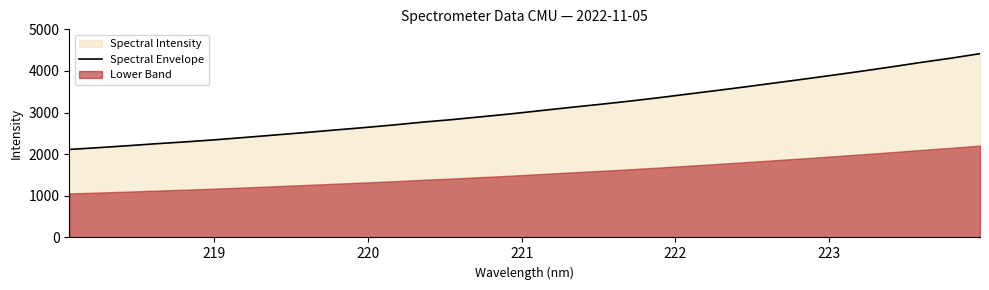

What is the difference between the maximum and minimum values?

2301.0